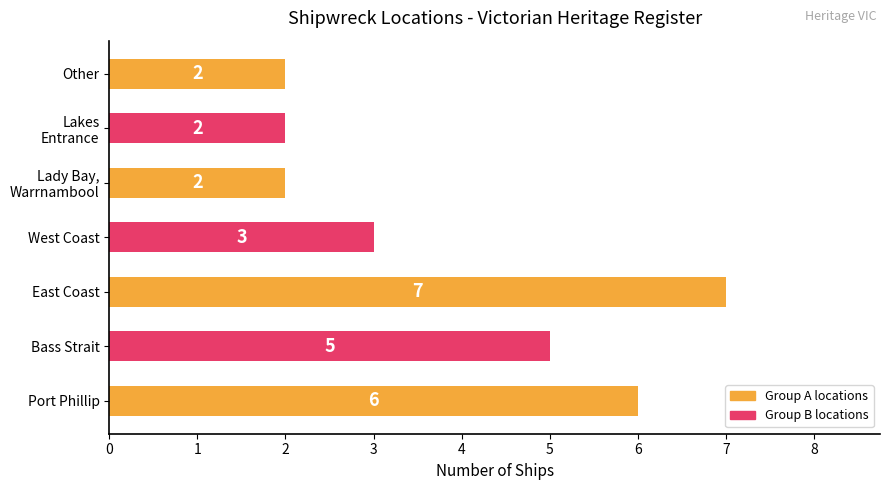

What is the average value?

4